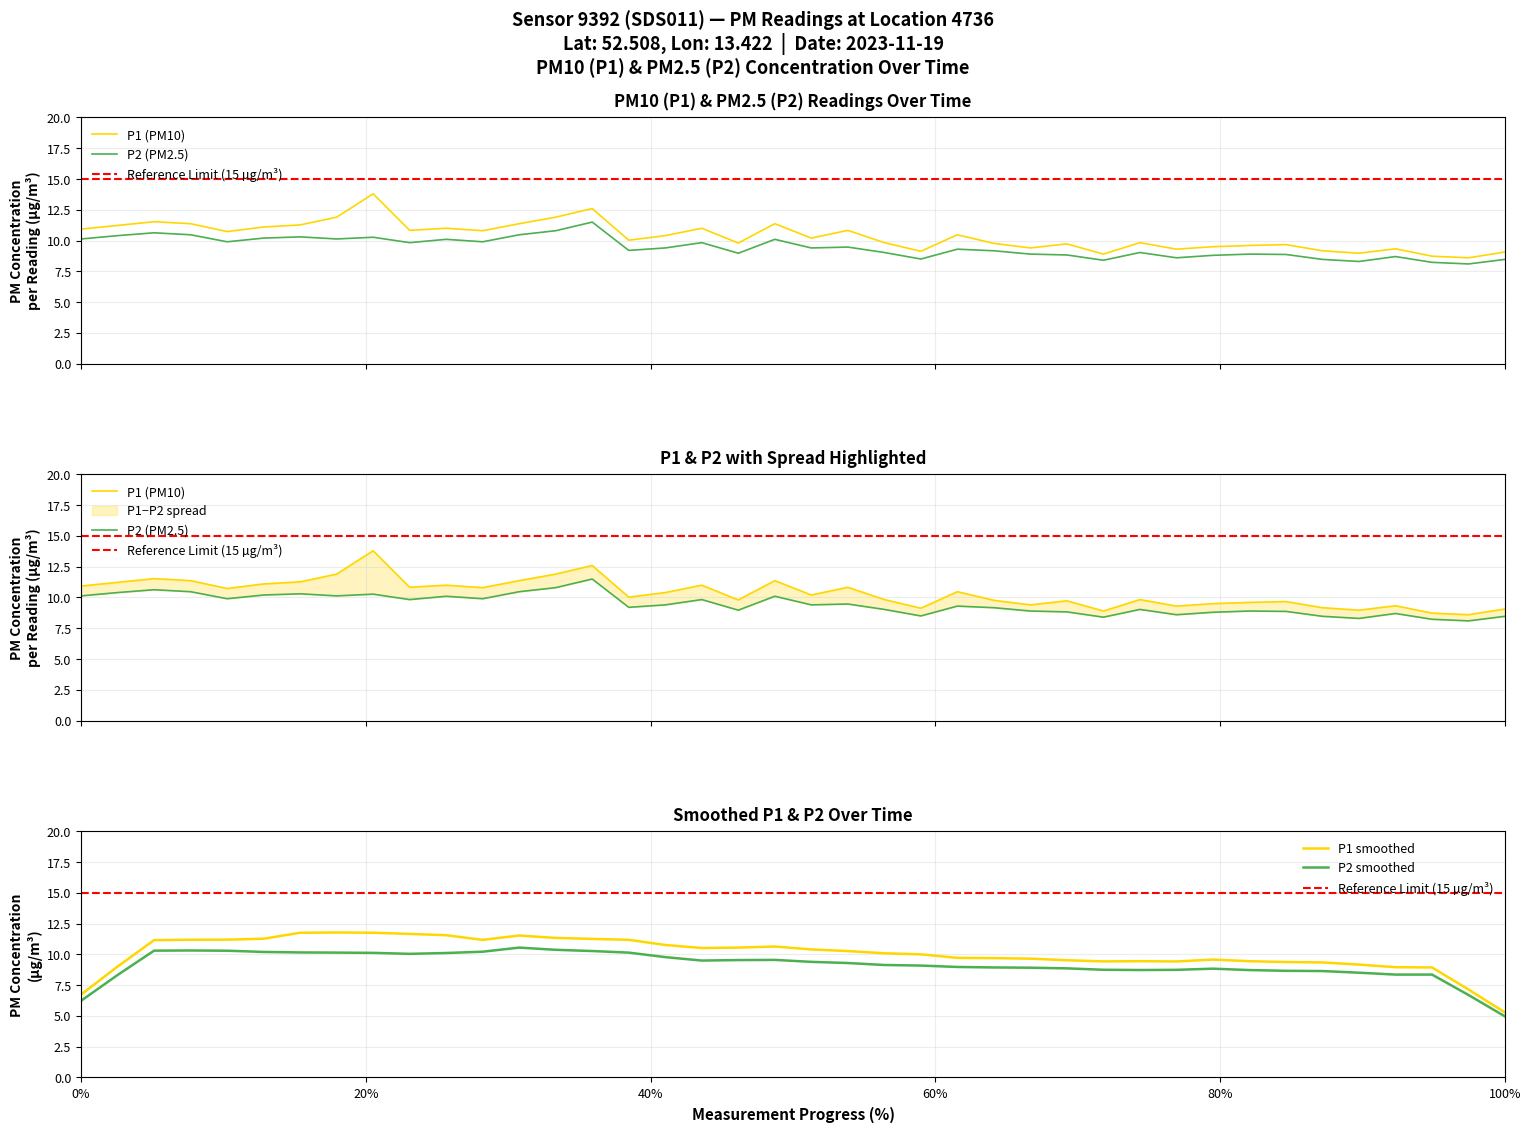

How many categories are shown in the chart?

40